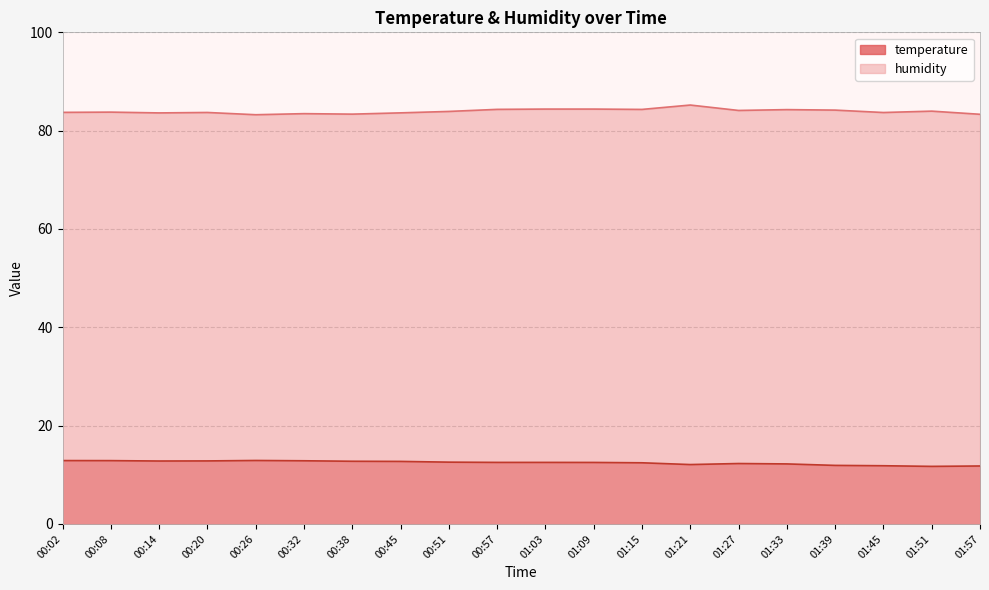

List the series in order of their peak value, lowest first.

temperature, humidity